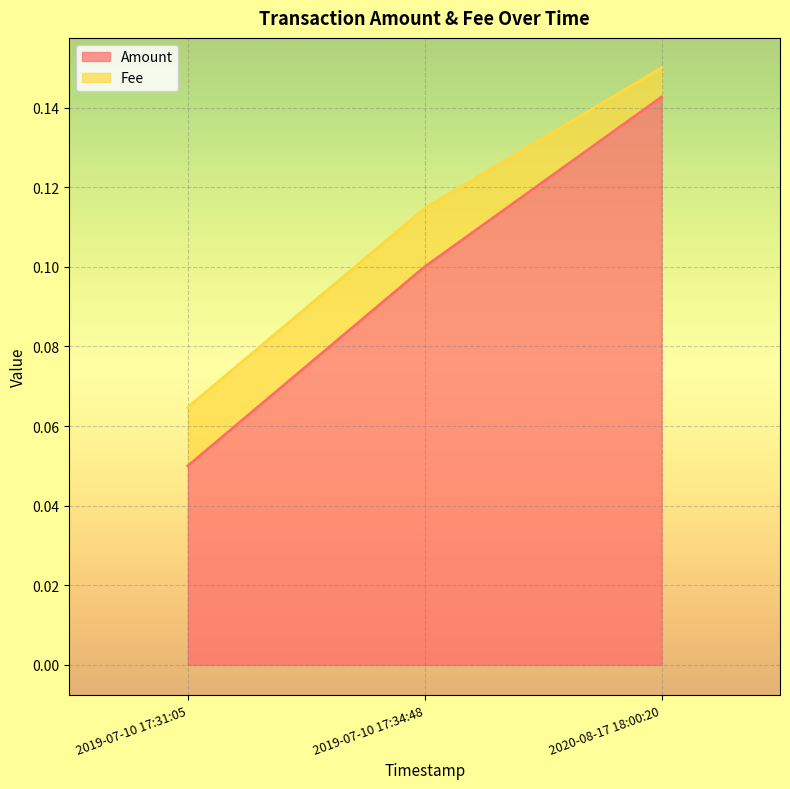

What is the label of the 1st point from the right?

2020-08-17 18:00:20